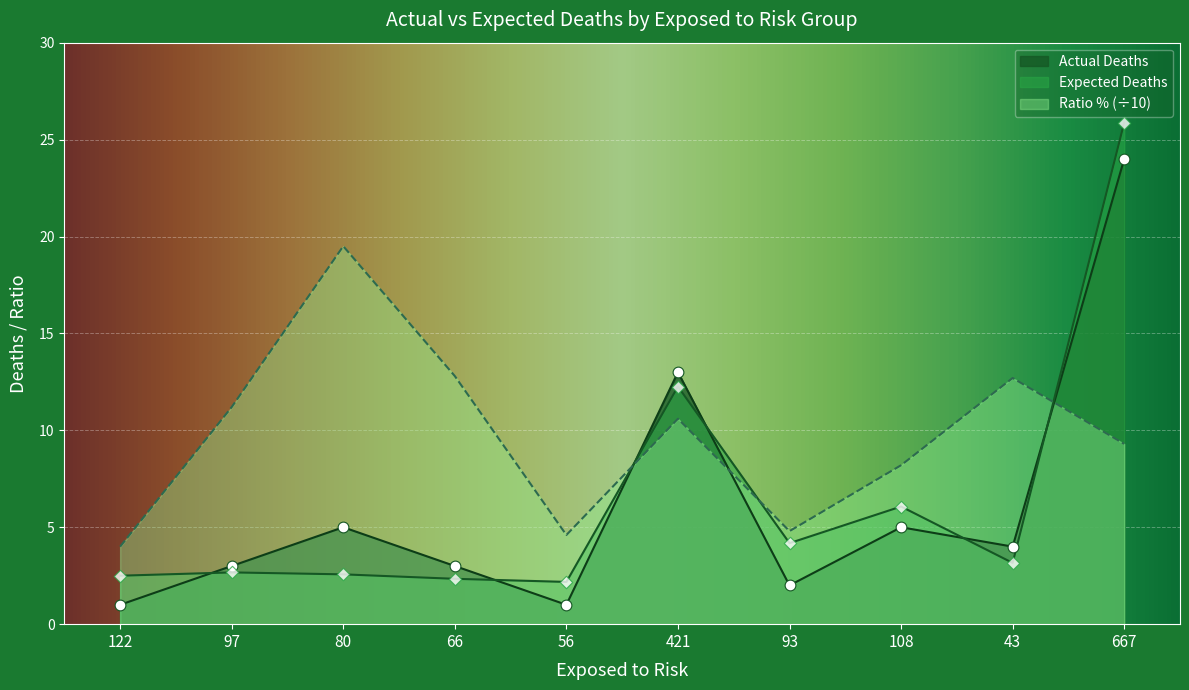

At which category is the sum across all series the highest?

667